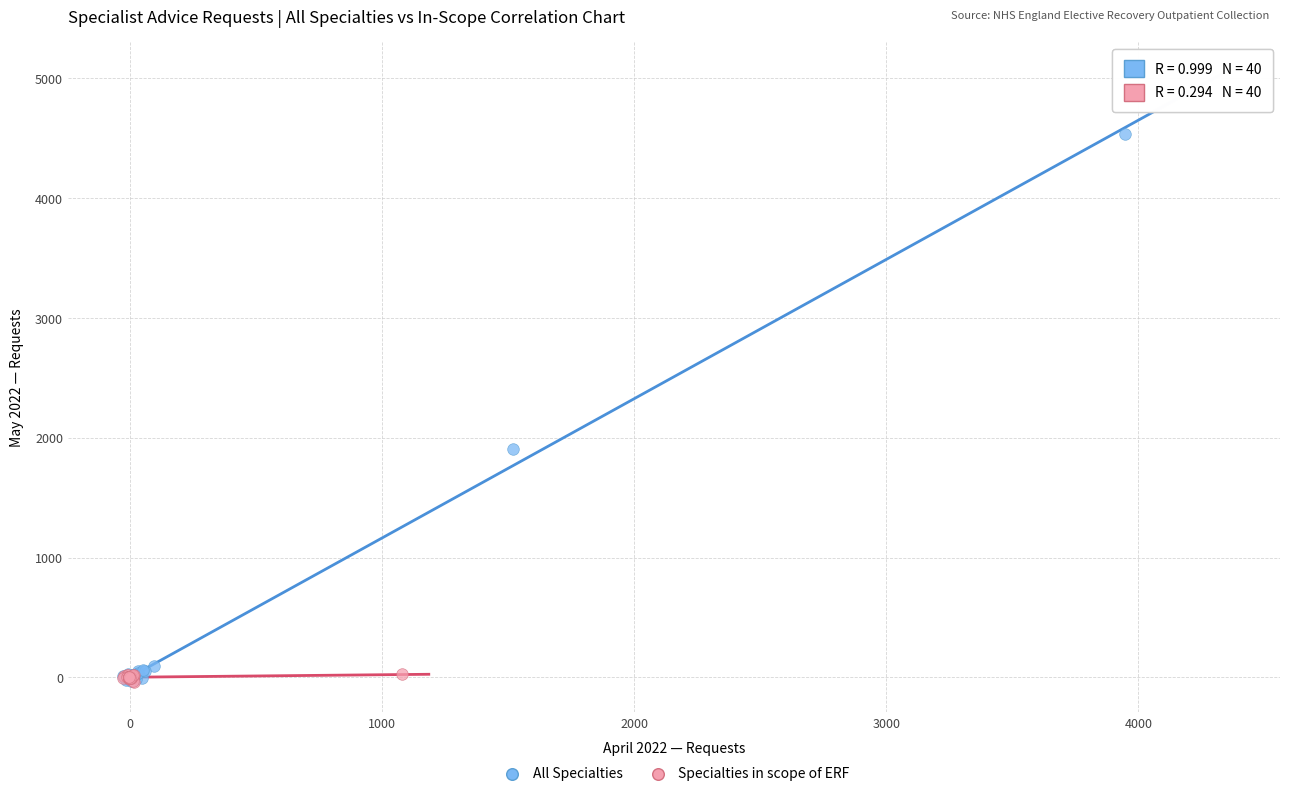

Which series contains the highest Y value?

All Specialties